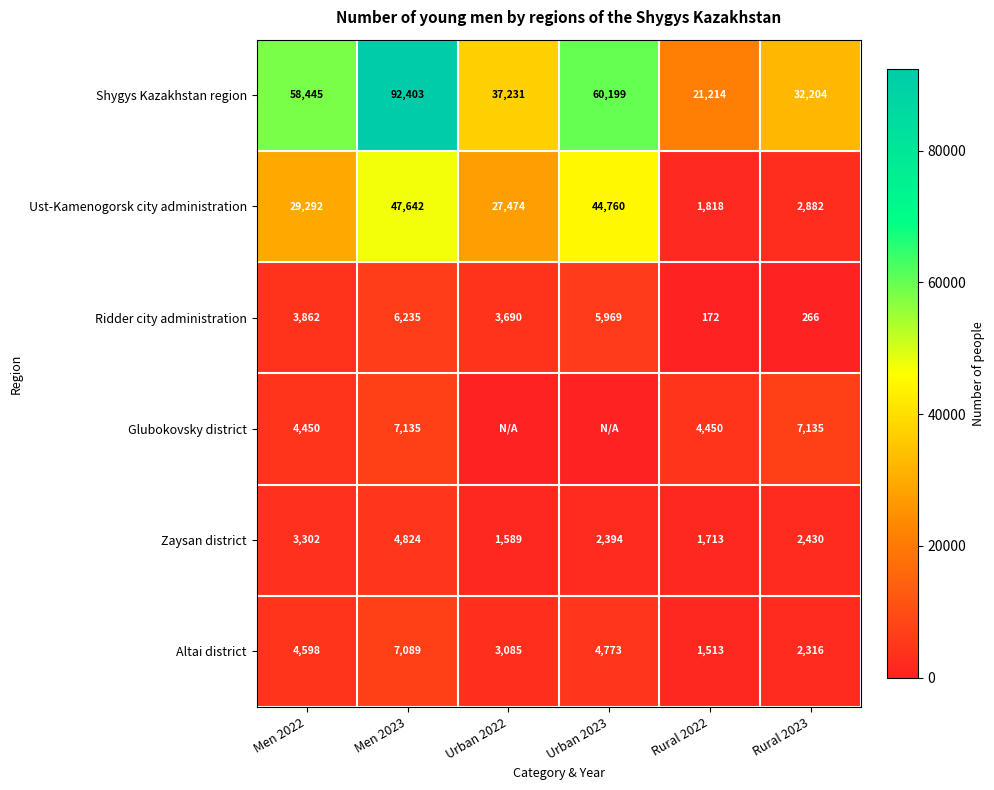

List the labels in order of Ust-Kamenogorsk city administration value, smallest first.

Rural 2022, Rural 2023, Urban 2022, Men 2022, Urban 2023, Men 2023